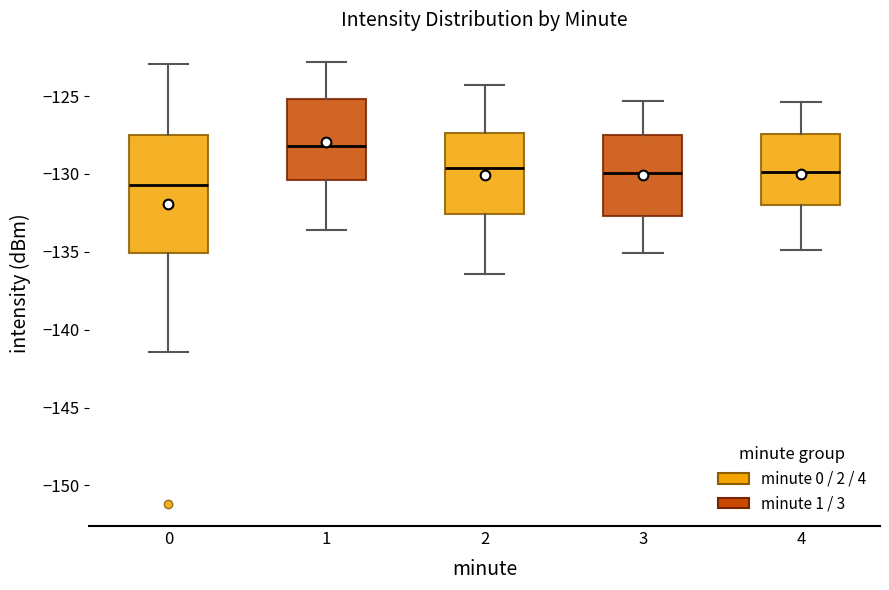

Comparing the boxes themselves (not the whiskers), which one is the tallest?

0